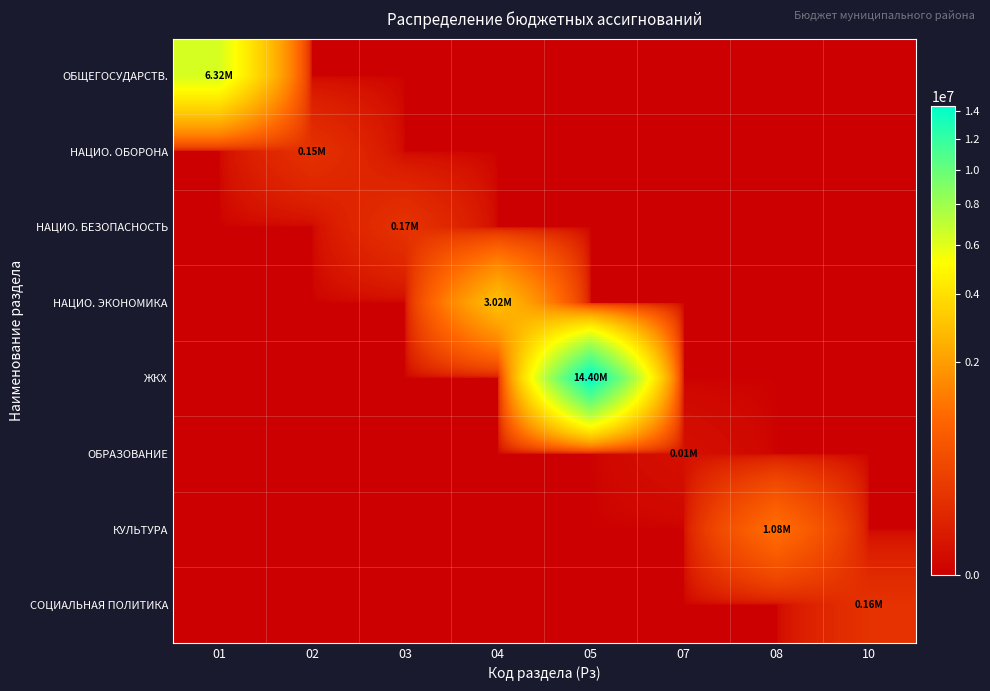

Between 05 and 10, which series saw the biggest shift?

ЖКХ